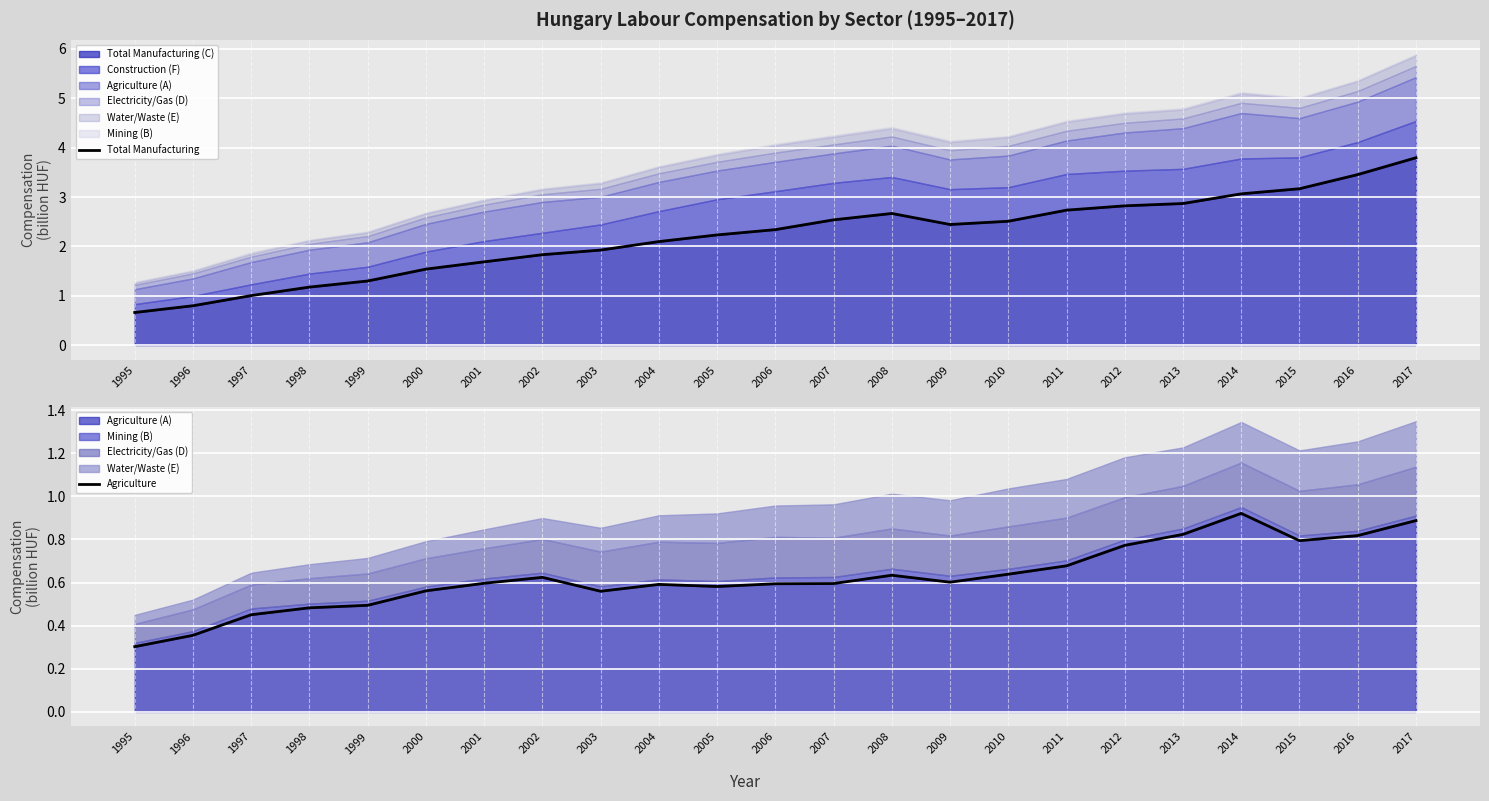

Rank the series by their maximum value, from lowest to highest.

Agriculture, Total Manufacturing